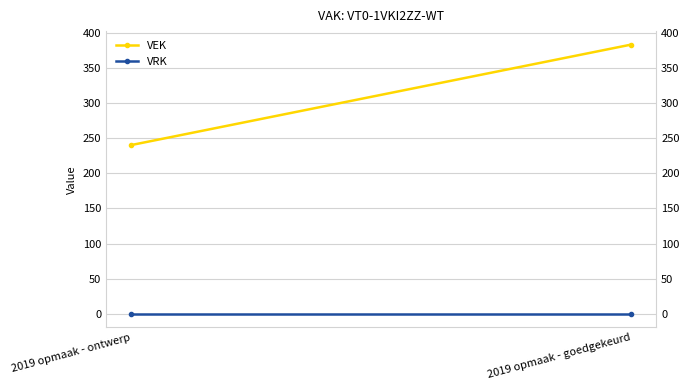

What is the sum of the VEK values at 2019 opmaak - ontwerp and 2019 opmaak - goedgekeurd?

623